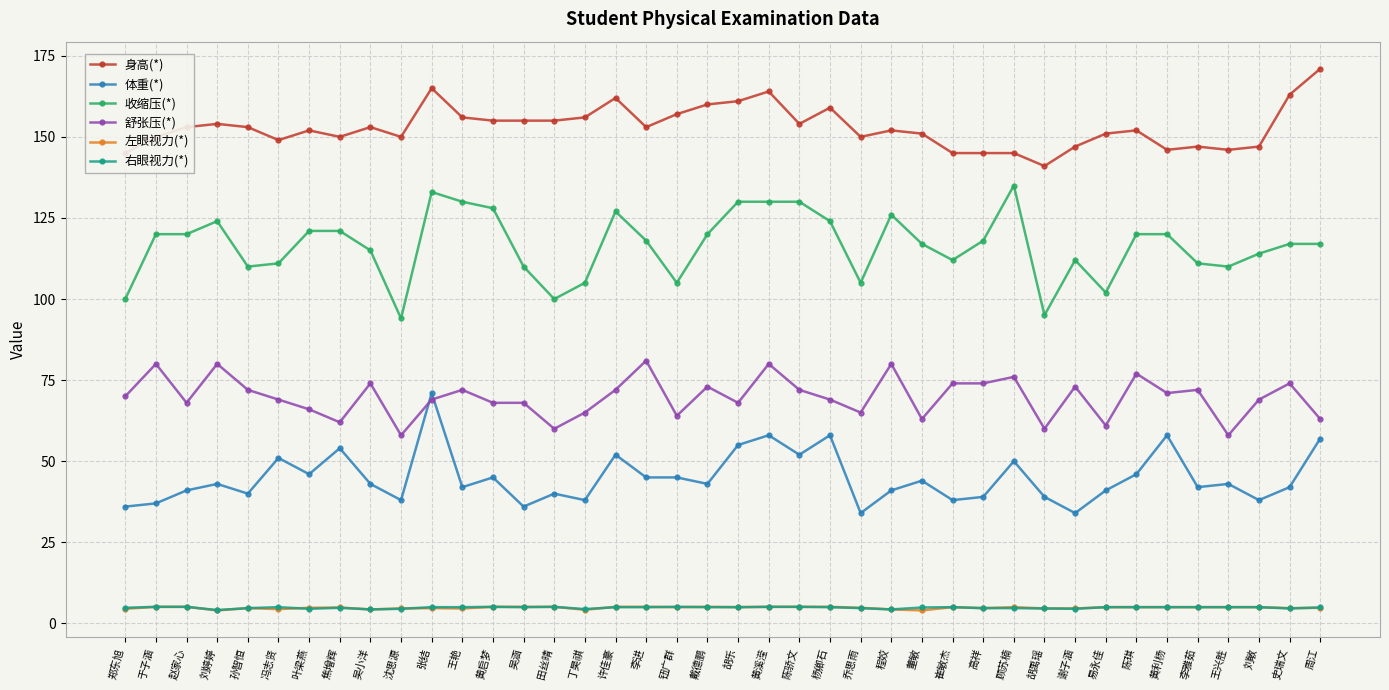

Which series has the largest range (max minus min)?

收缩压(*)